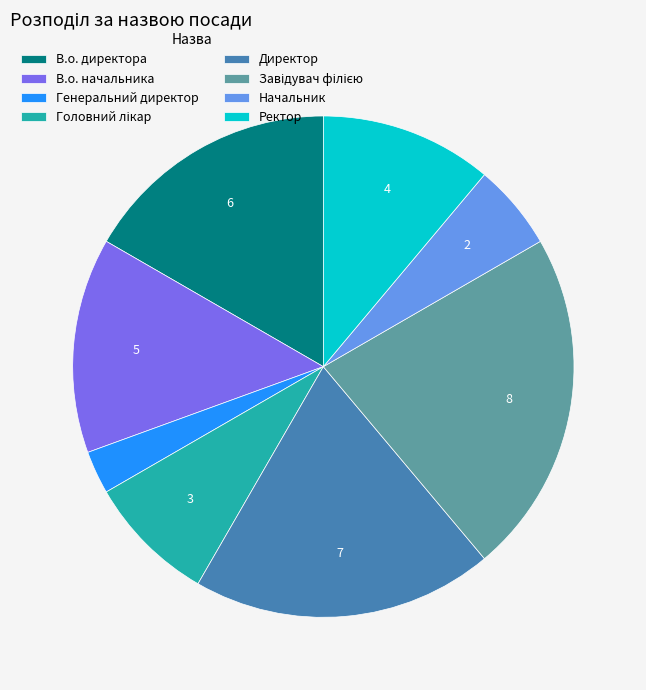

What is the ratio of the value at Ректор to the value at В.о. директора?

0.7